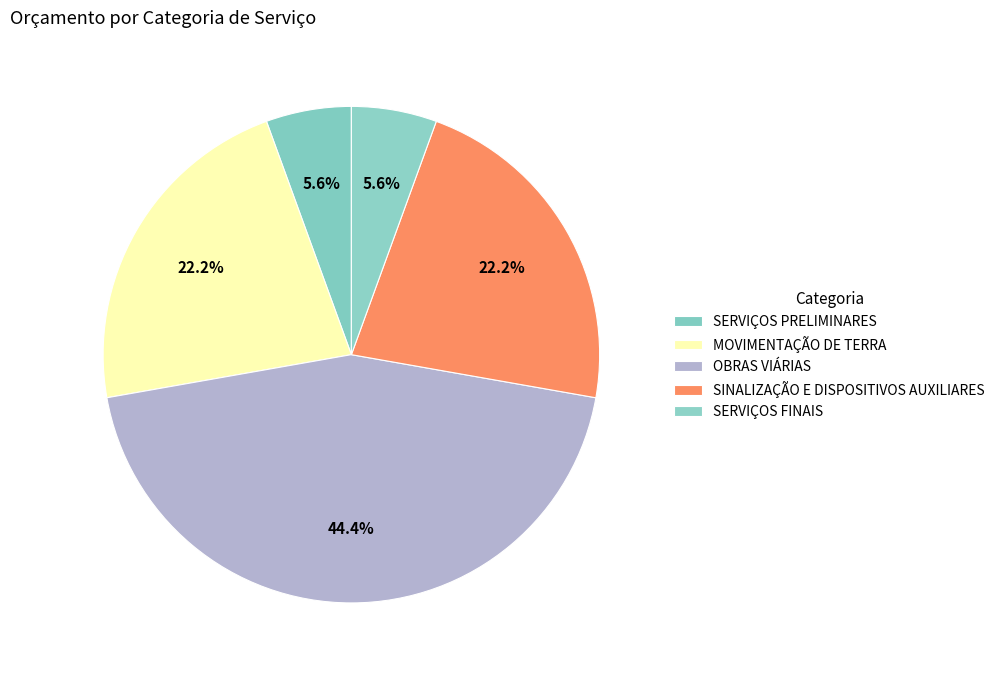

To the nearest percent, what percentage of the pie is OBRAS VIÁRIAS?

44%